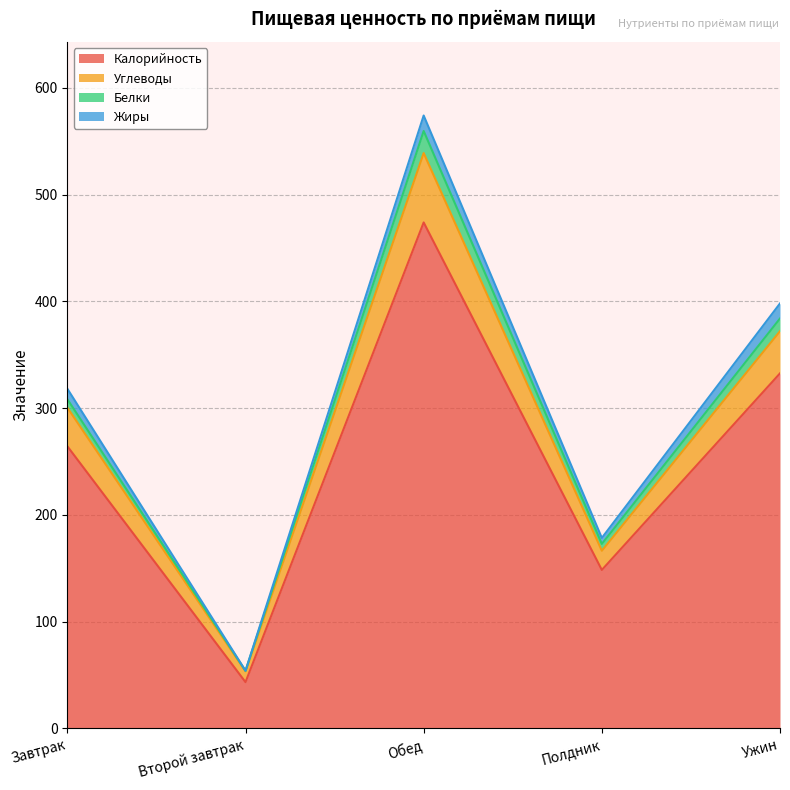

Is it true that Калорийность equals 681.8 at Обед?

False